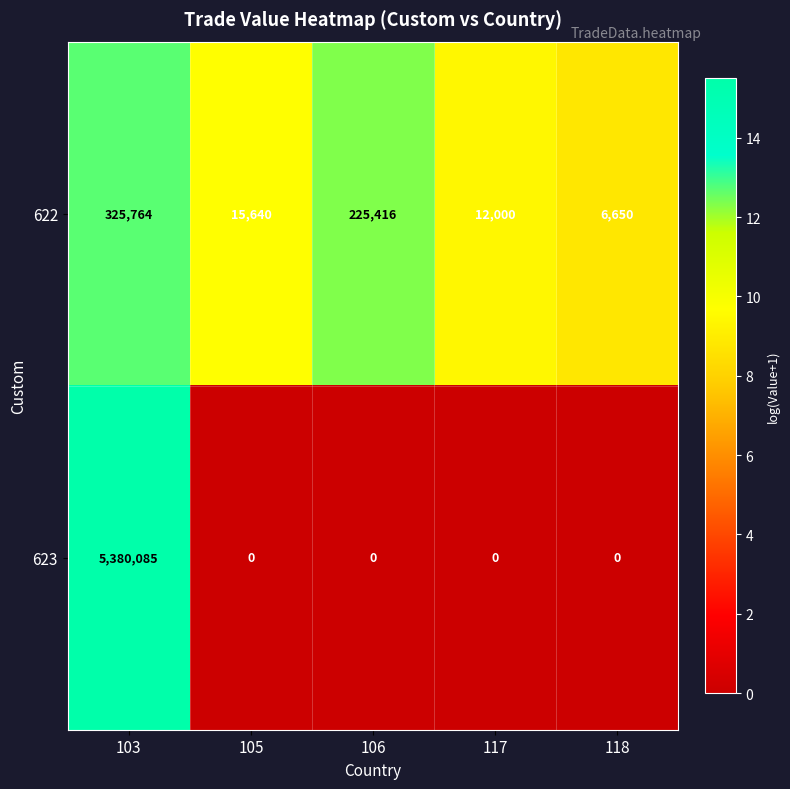

Reading left to right, transcribe all the data shown in this chart.

622: 325764	15640	225416	12000	6650
623: 5380085	0	0	0	0